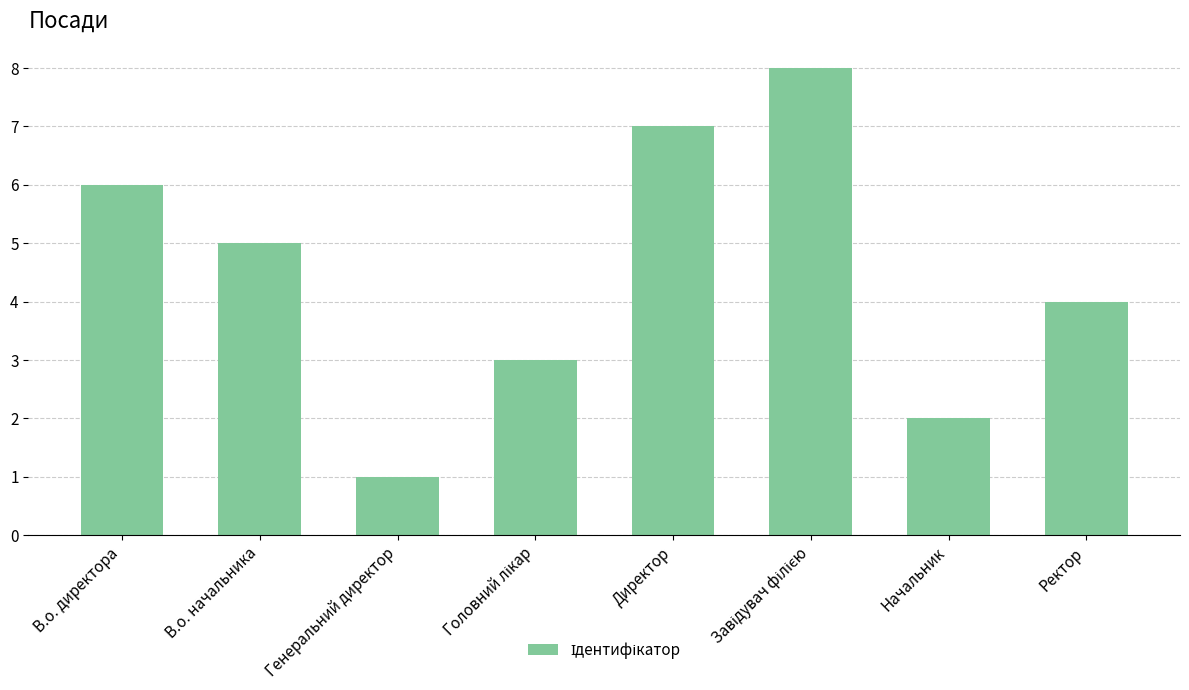

Which label corresponds to the smallest value in the chart?

Генеральний директор